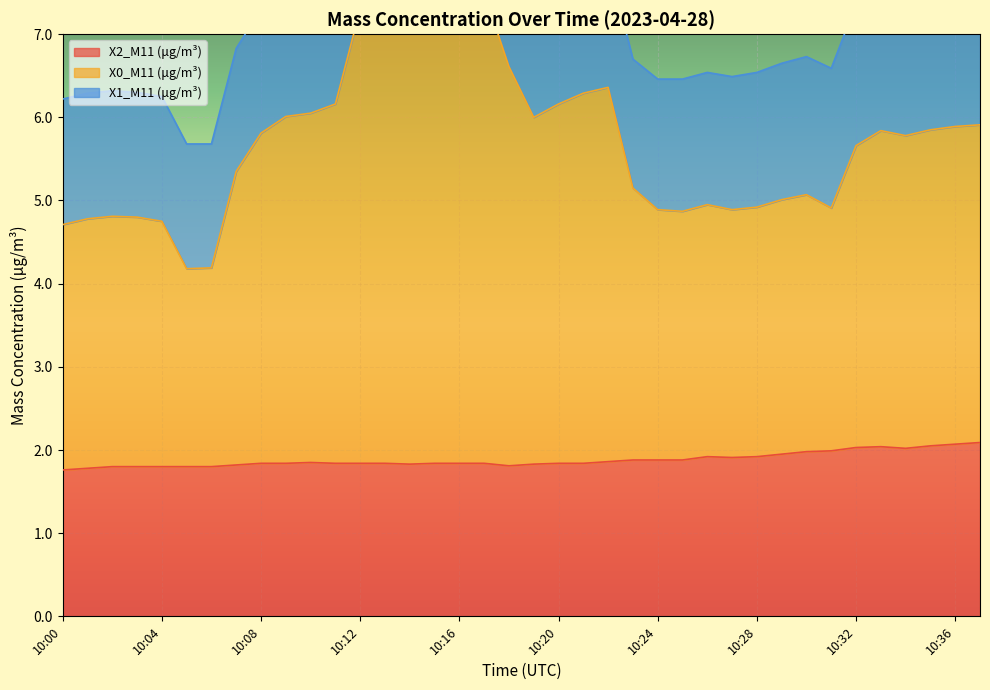

The value of X0_M11 (μg/m³) at 10:36 is 9.9. True or false?

False